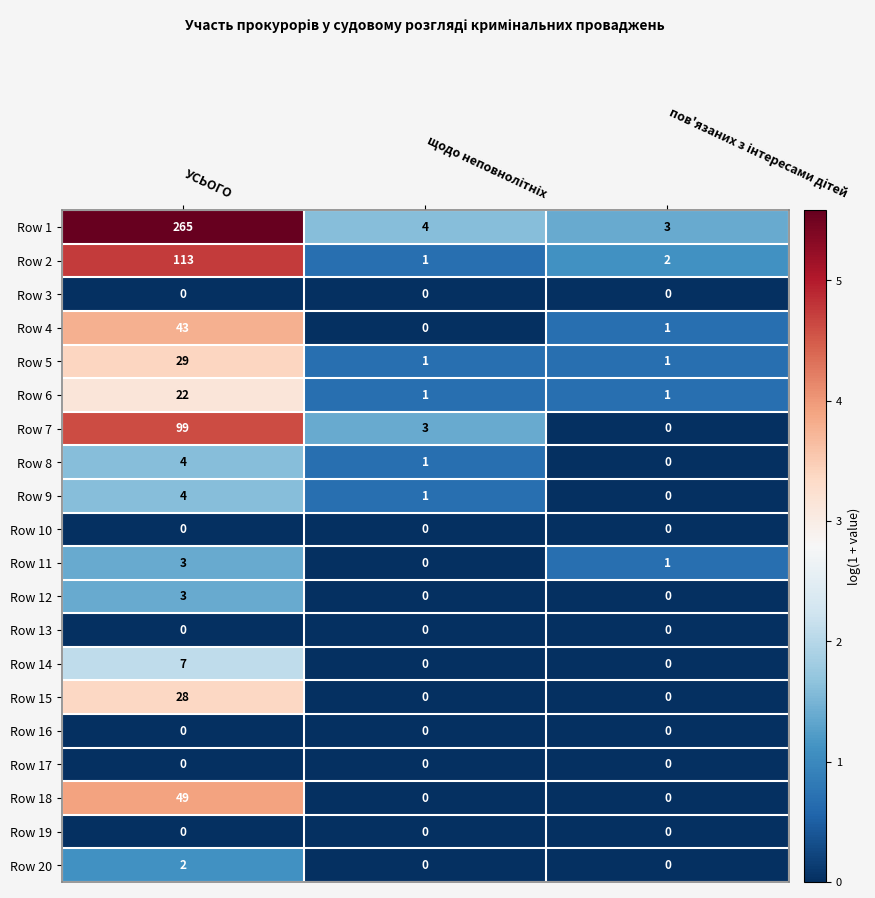

Count the Row 14 values in the range 0 to 7.

3